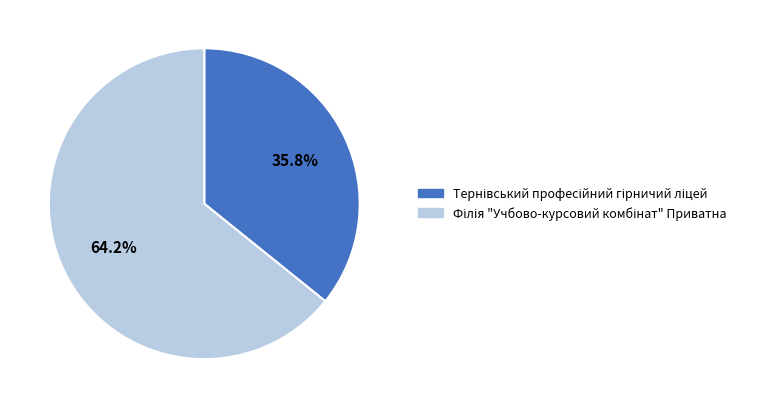

Is there a majority slice in this chart?

Yes